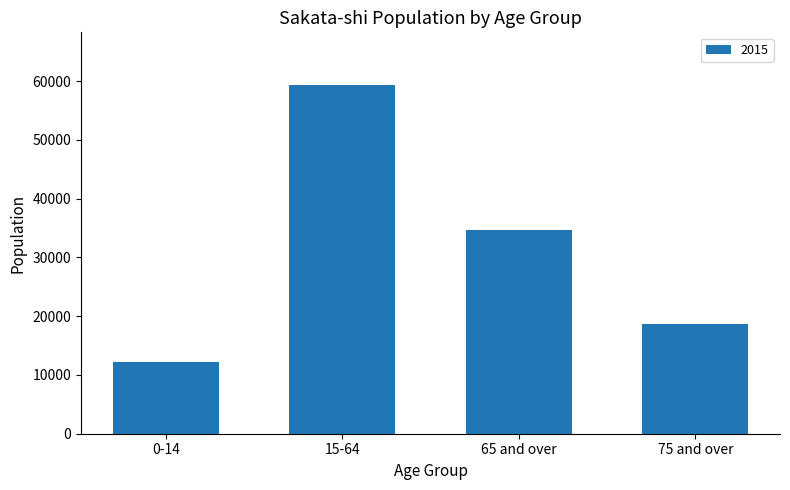

Does the chart contain any negative values?

No